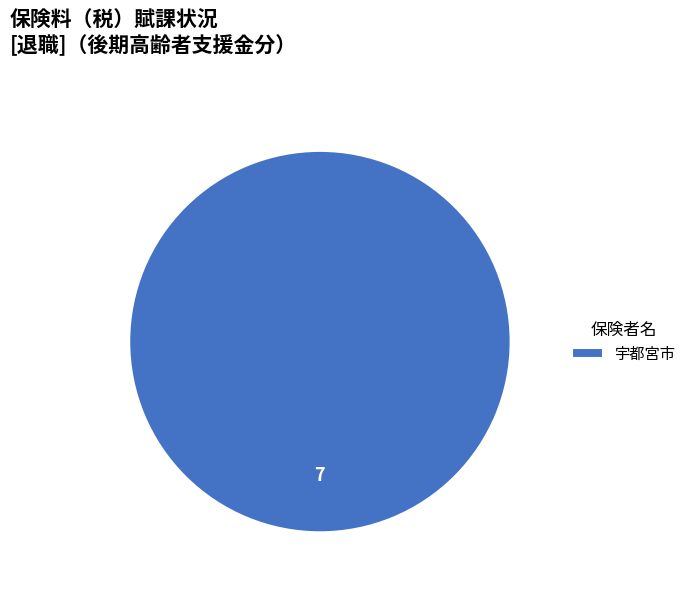

Rank the categories by value from lowest to highest.

宇都宮市